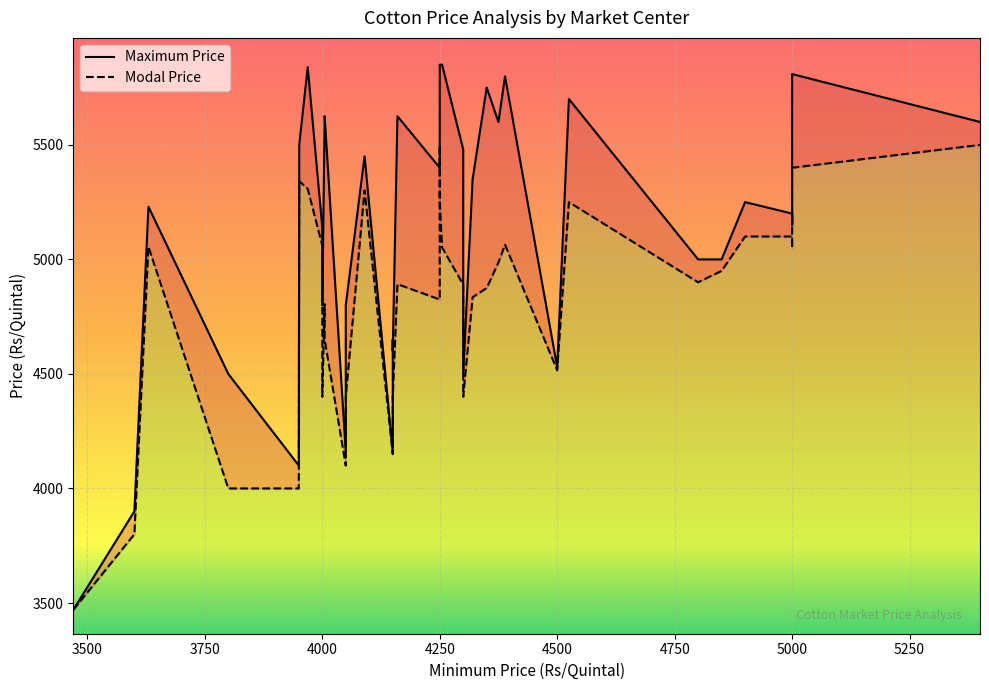

What are all the series names shown in the legend?

Maximum Price, Modal Price